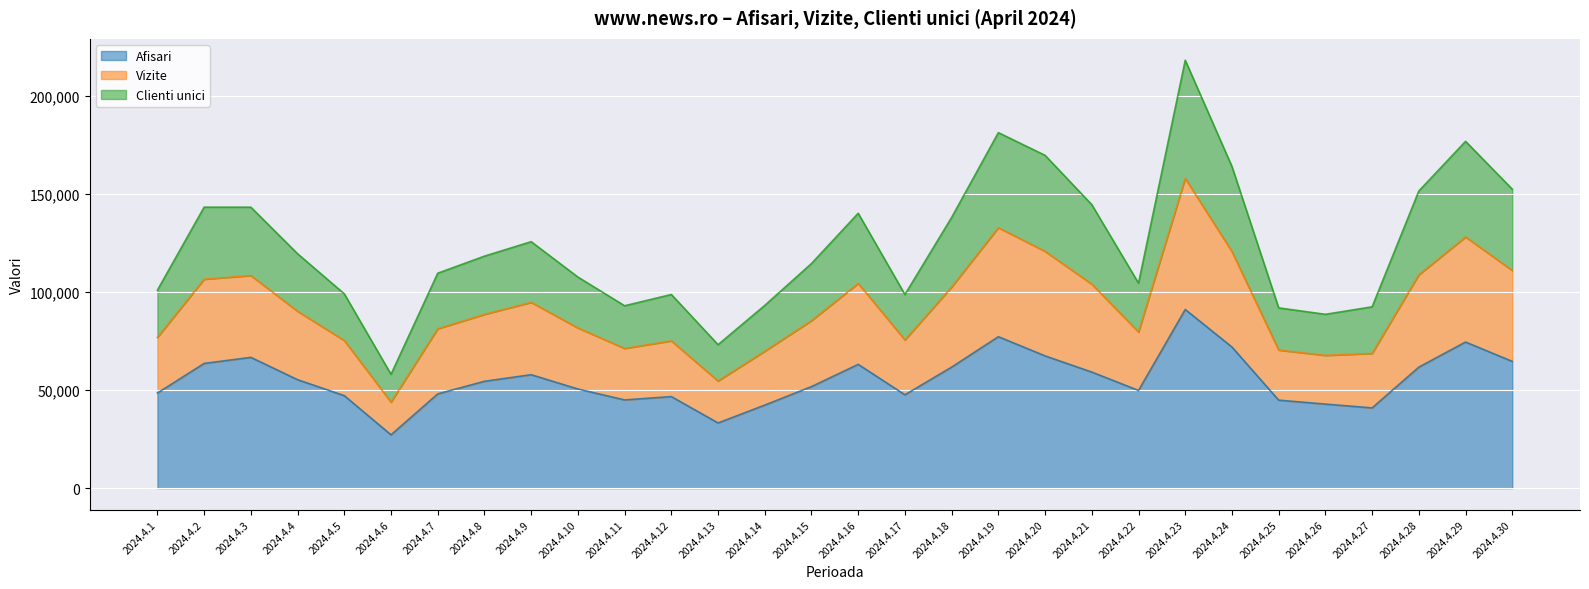

What is the difference between the Afisari values at 2024.4.3 and 2024.4.29?

7821